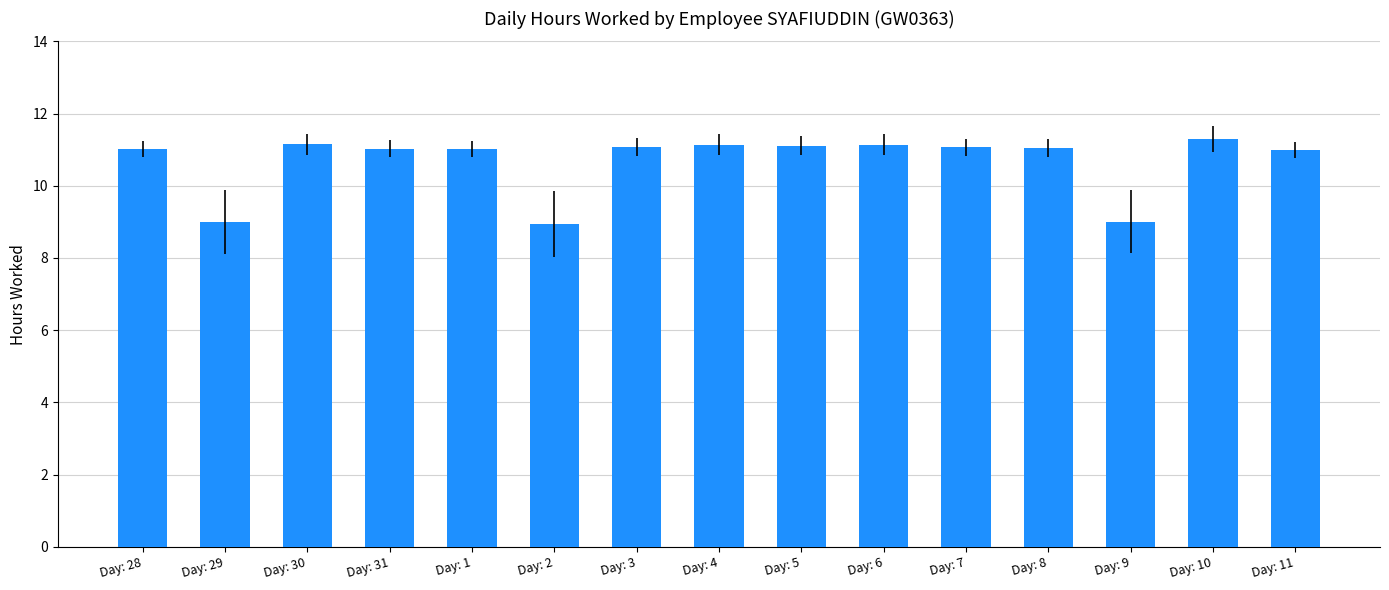

What is the sum of the values at Day: 29 and Day: 8?

20.1